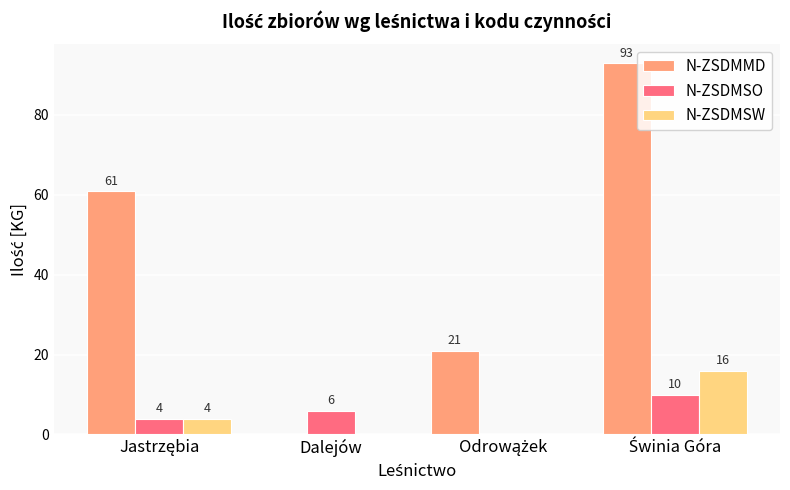

Read the N-ZSDMSO value at Dalejów.

6